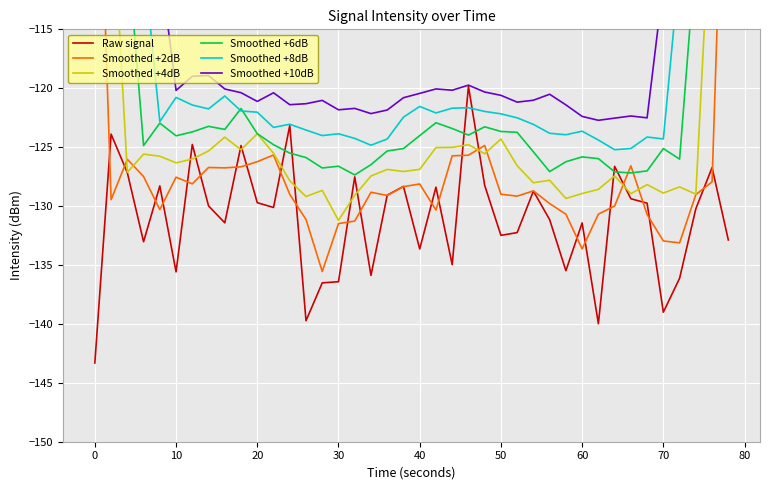

True or false: Raw signal and Smoothed +10dB cross at least once.

False